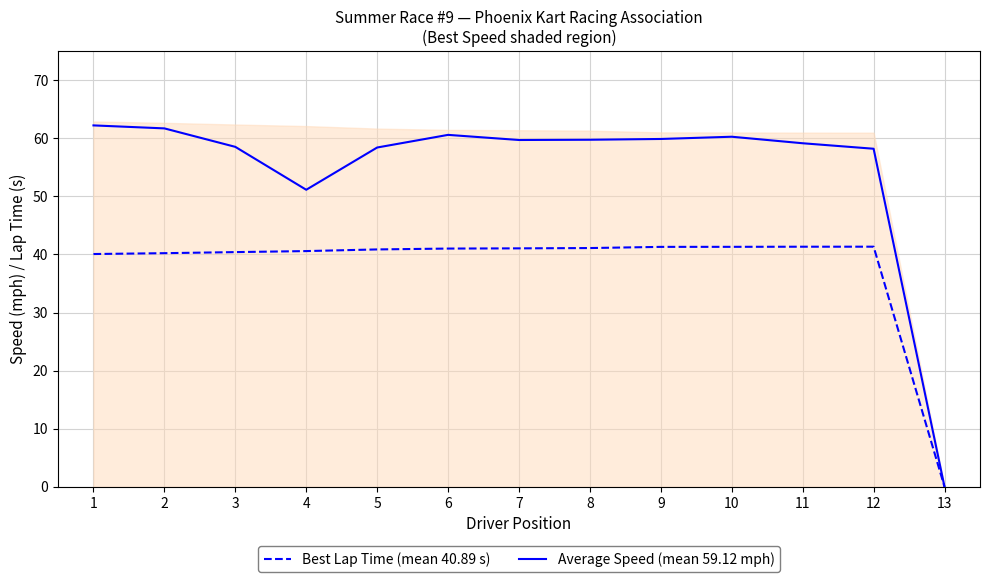

At 1, list the series in order from smallest to largest.

Best Lap Time (mean 40.89 s), Average Speed (mean 59.12 mph)